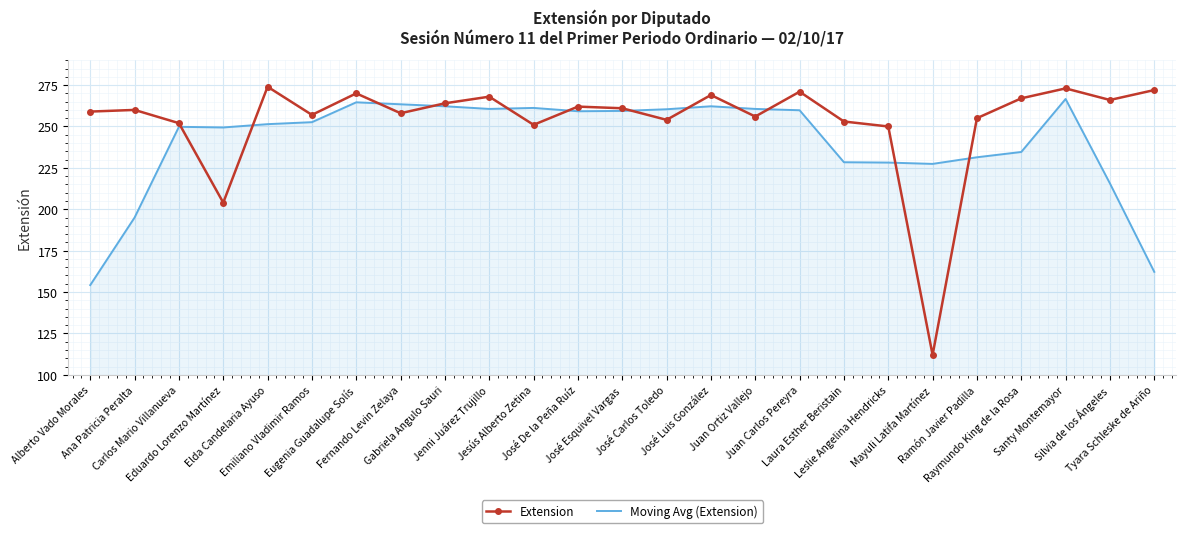

How many values in the Moving Avg (Extension) series are below 252?

12